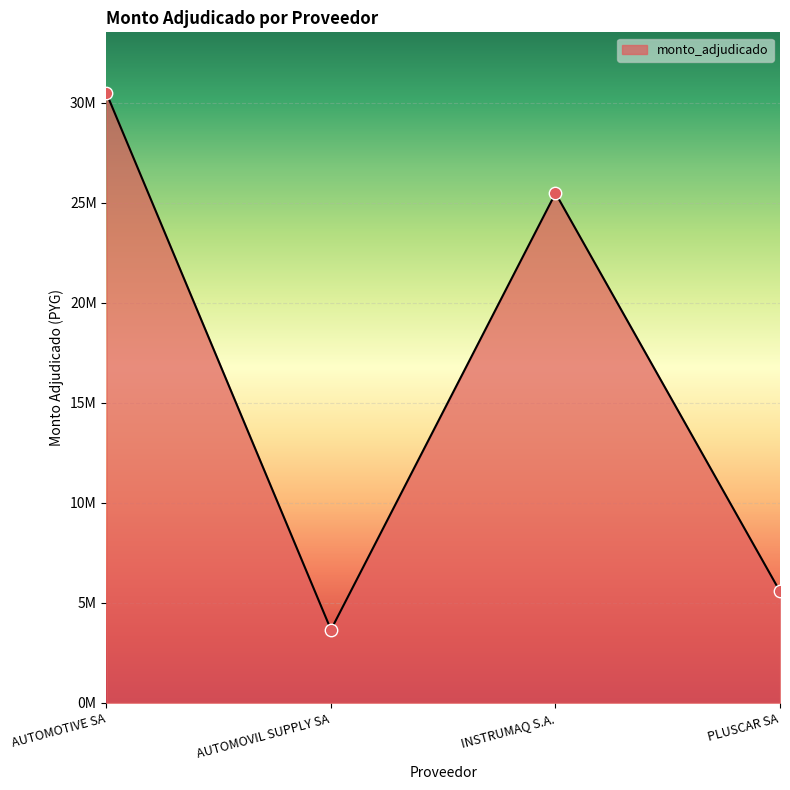

Is this an area chart (filled region under the line)?

Yes